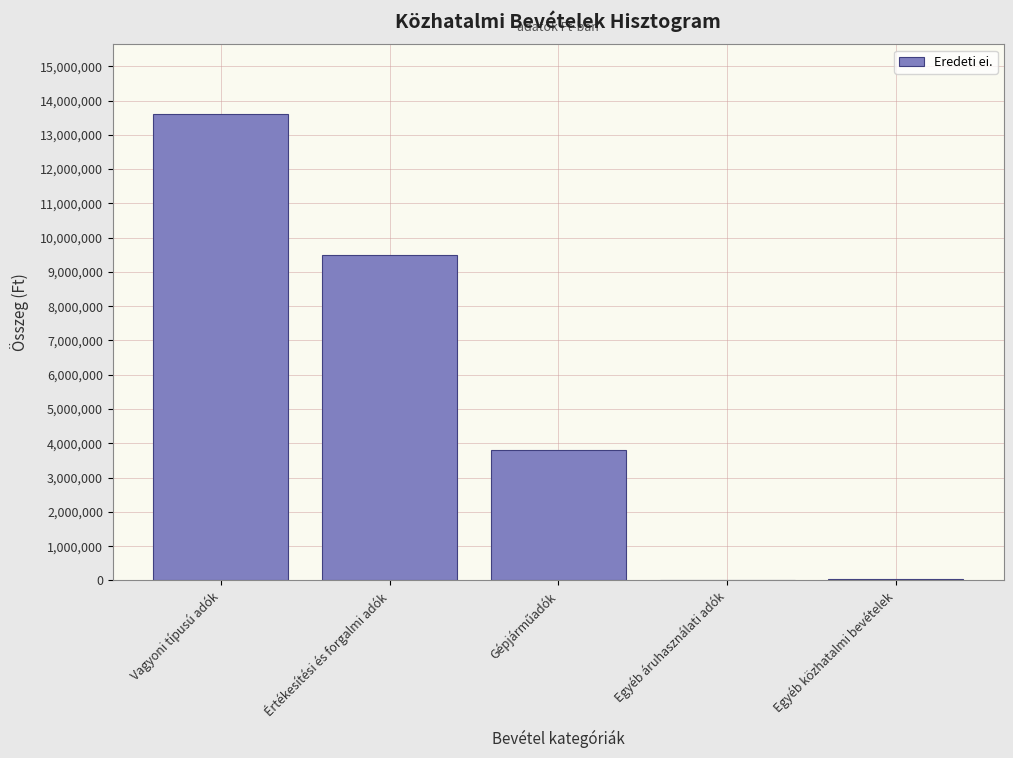

Is it true that the value at Vagyoni típusú adók is 13600000?

True